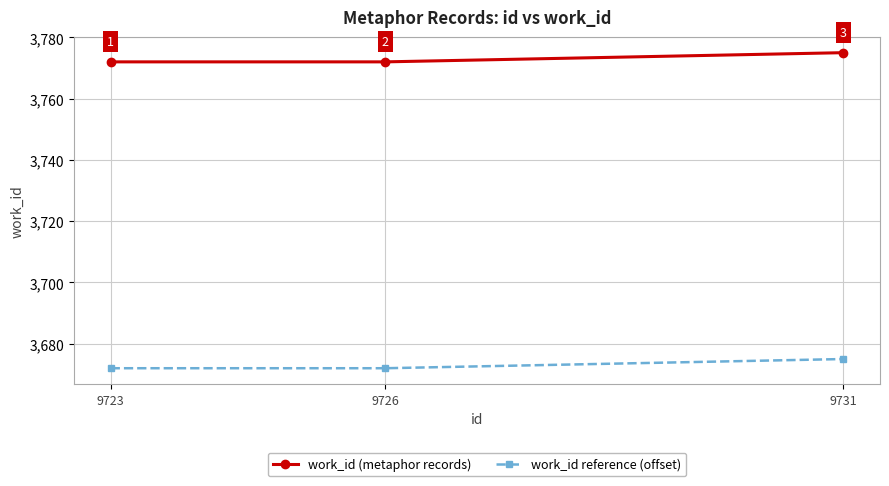

How many work_id (metaphor records) values are between 3772 and 3775?

3